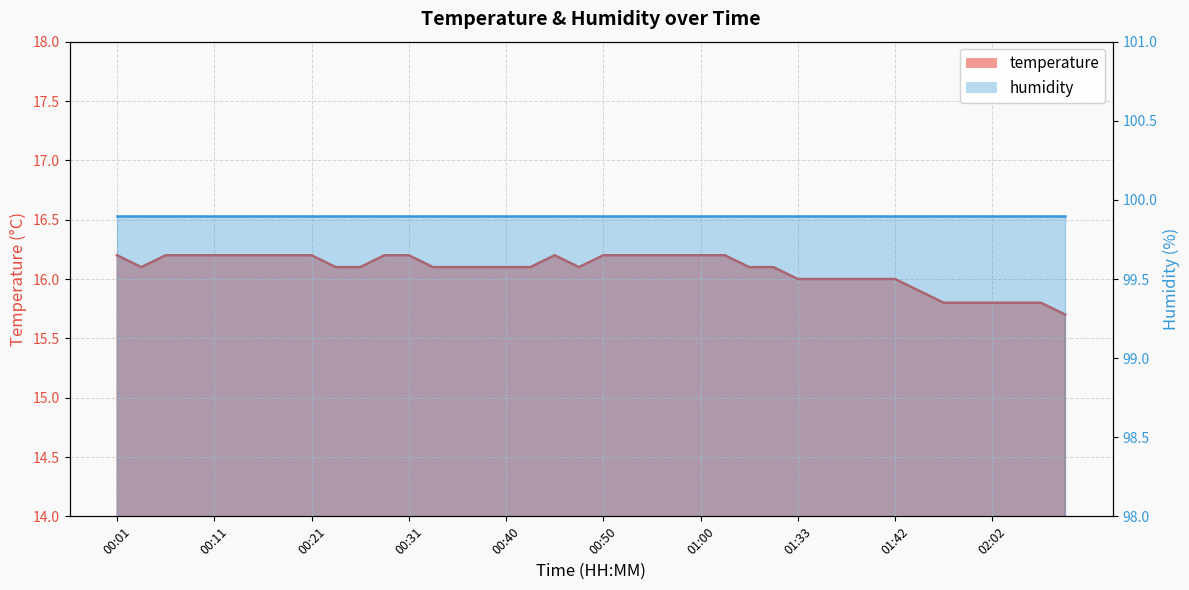

Which series has the largest range (max minus min)?

temperature_line